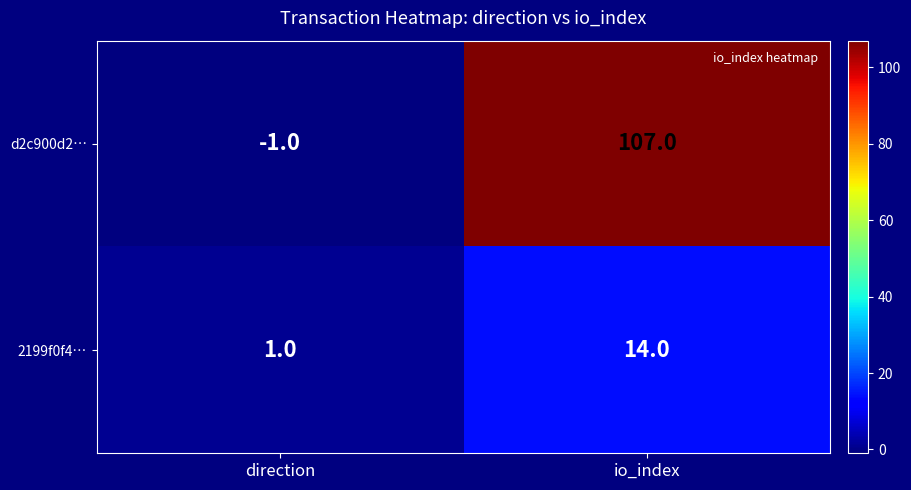

What is the total value across all series at io_index?

121